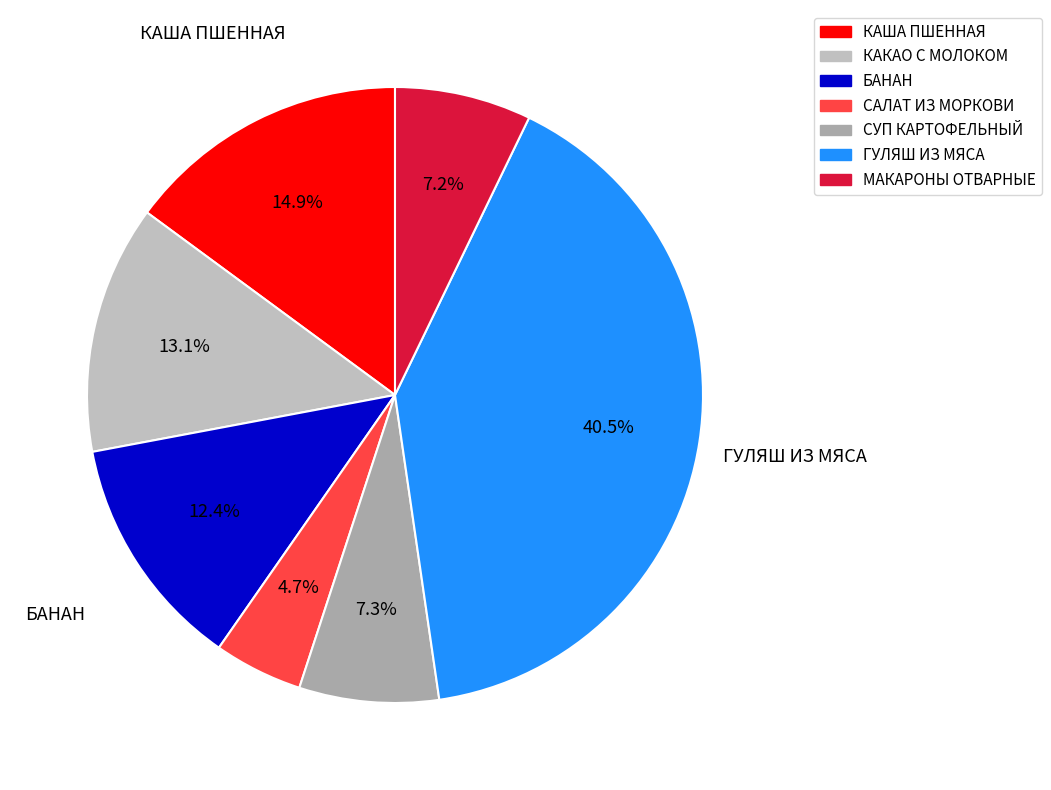

Is there any slice that represents more than half of the pie?

No